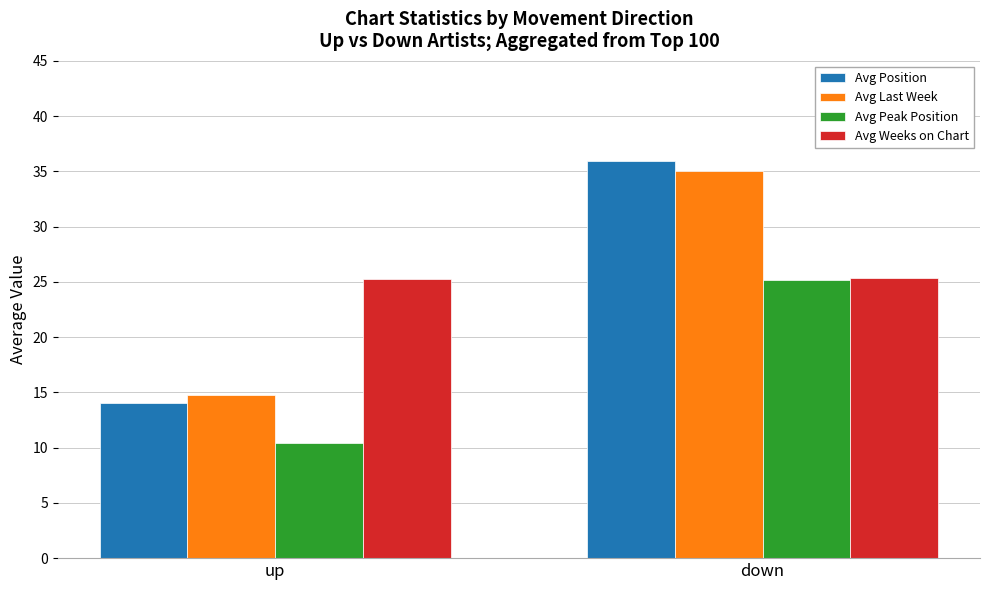

Is the value of Avg Last Week at down greater than the value of Avg Peak Position at up?

Yes